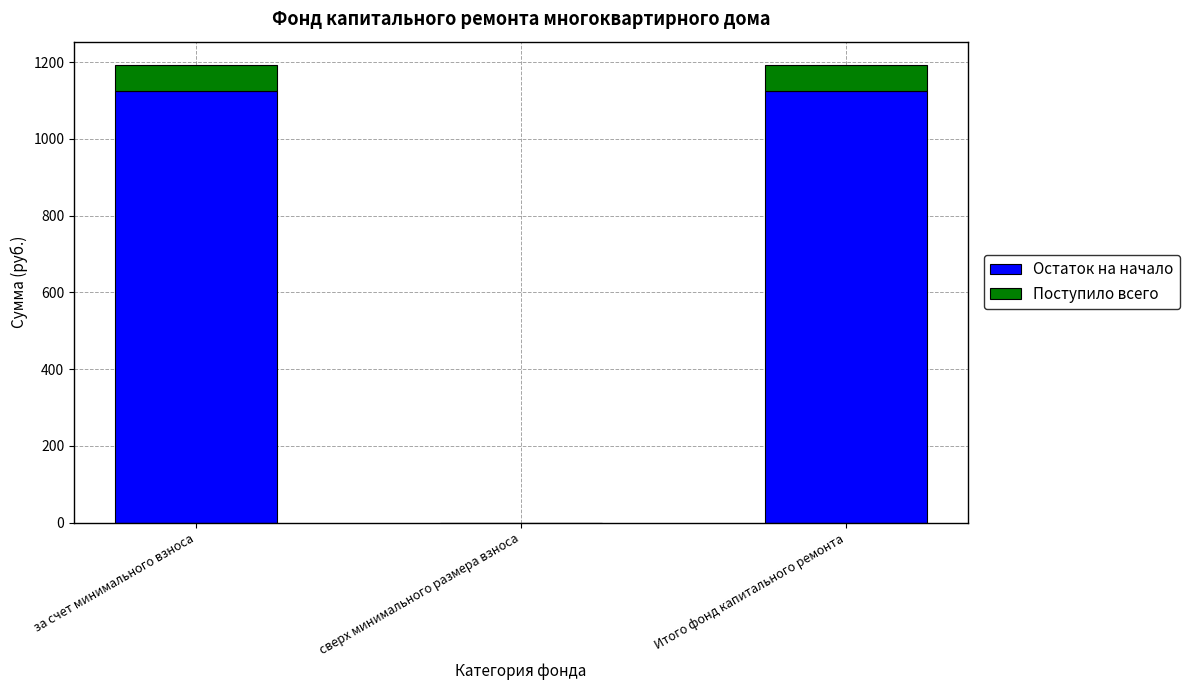

What is the total value across all series at Итого фонд капитального ремонта?

1193.8